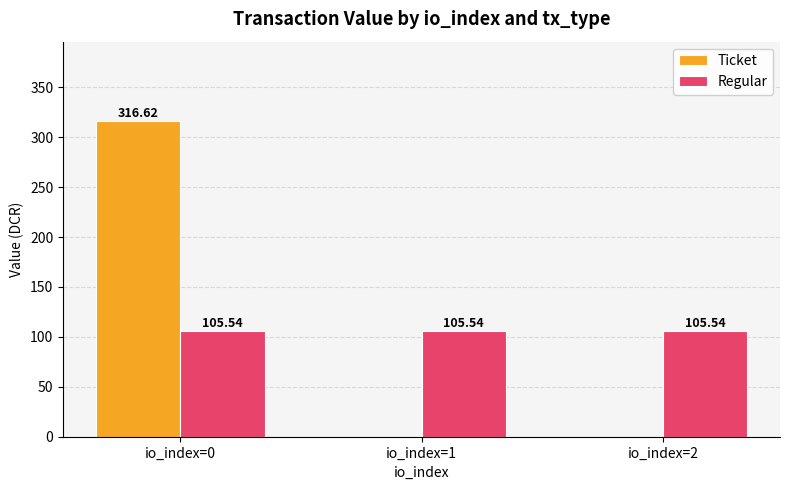

How many series are shown in this chart?

2